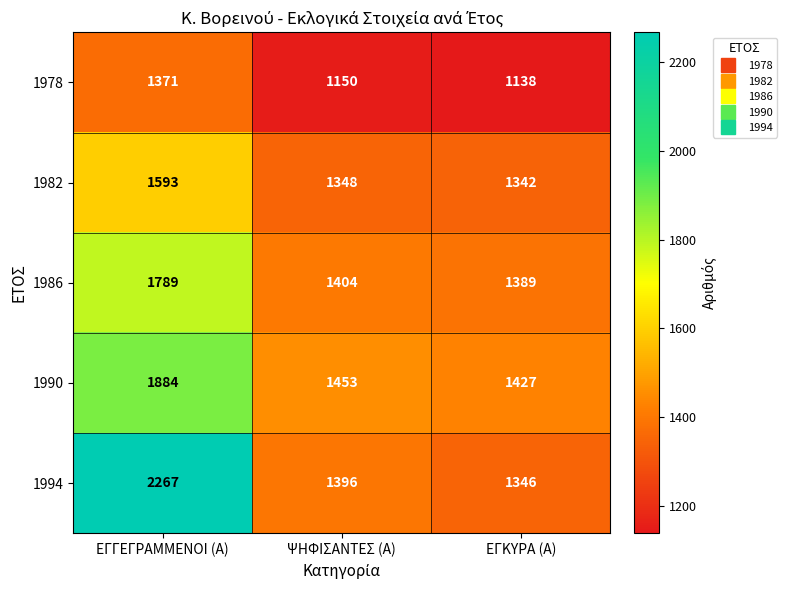

Where is 1978 nearest to the value 1254?

ΨΗΦΙΣΑΝΤΕΣ (Α)